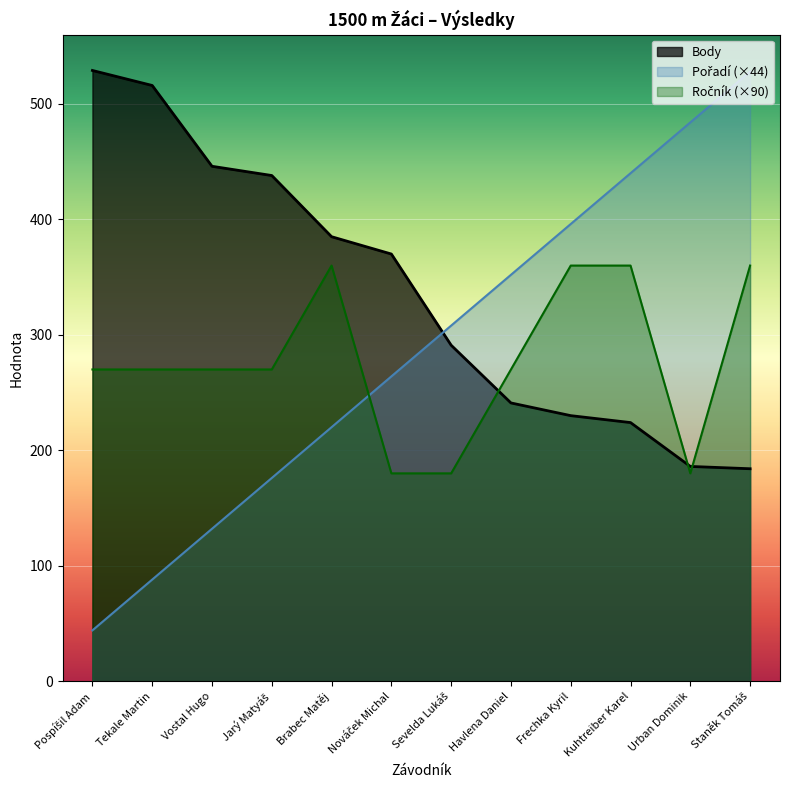

True or false: Body and Pořadí cross at least once.

True